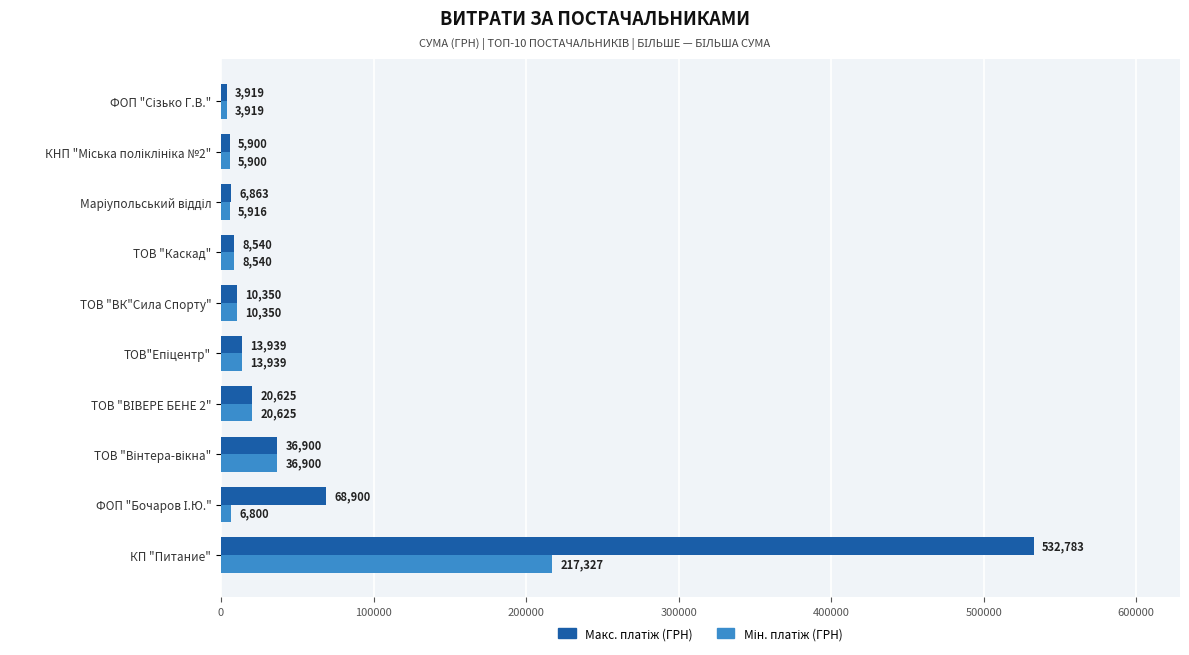

What is the minimum value shown in the chart?

3919.4